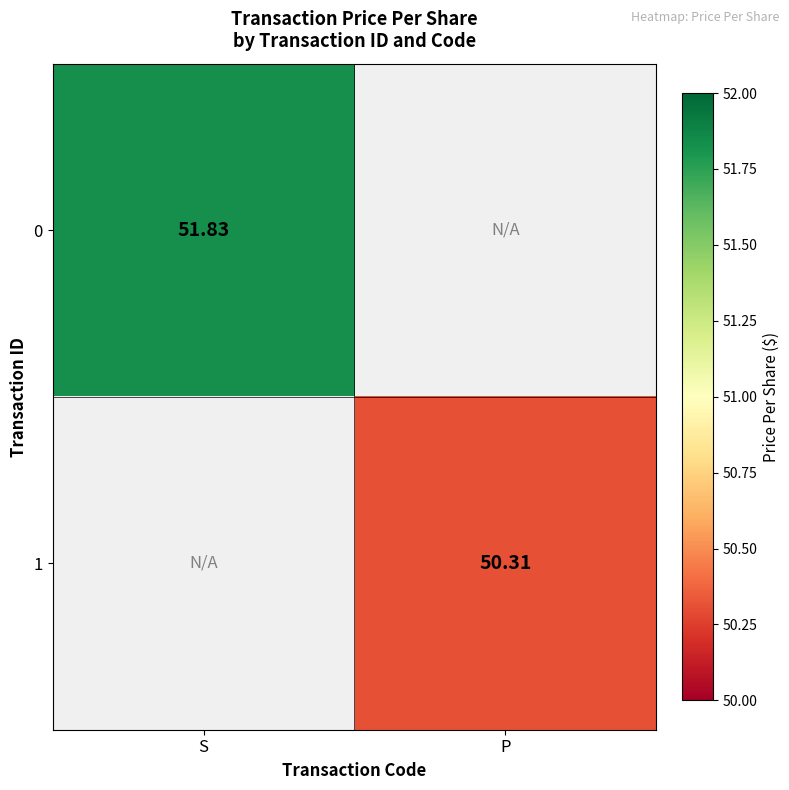

True or false: 1 has a value of 80.5 at P.

False